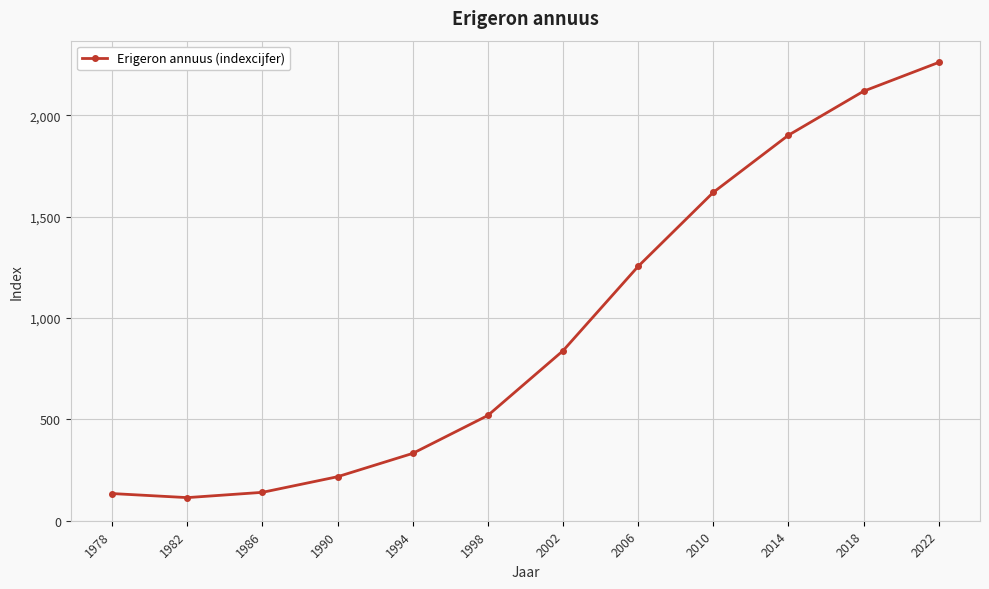

Is it true that the value at 1994 is 332?

True